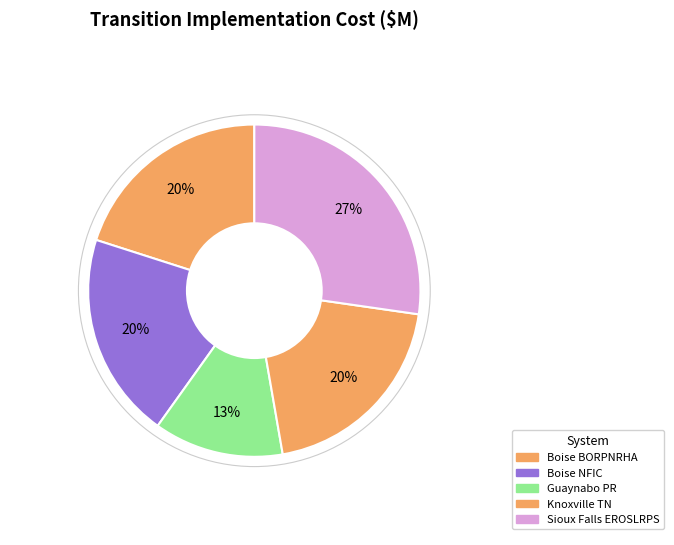

How many segments does this pie chart have?

5